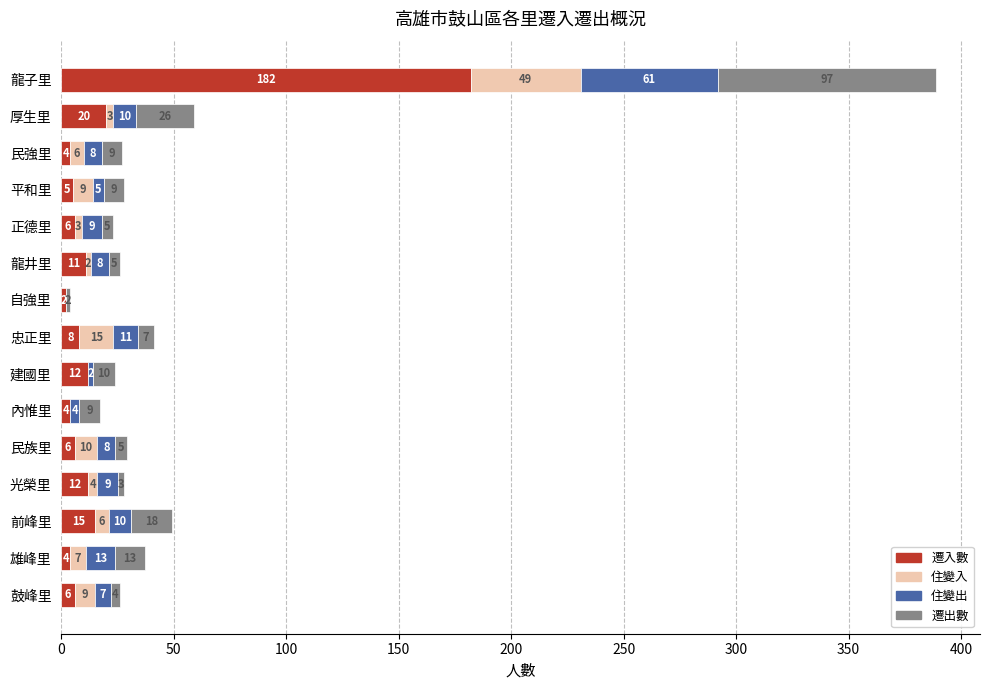

What is the sum of all 遷入數 values?

297